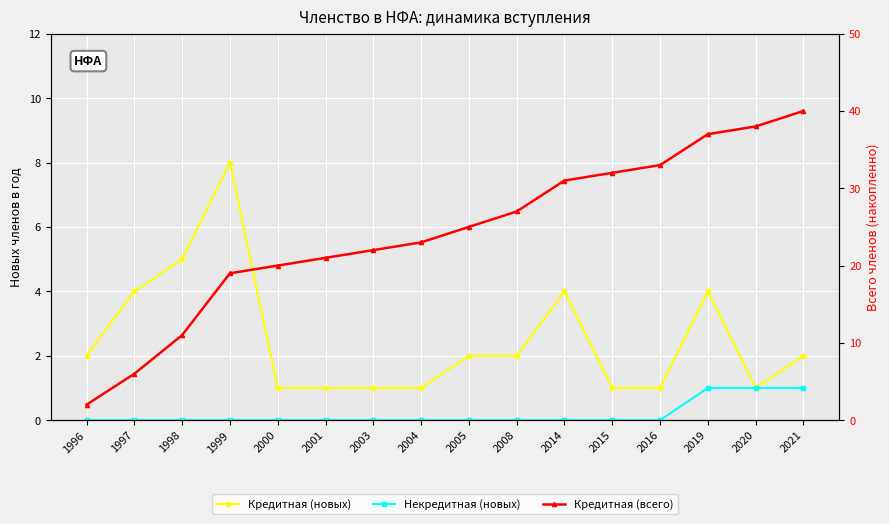

What value does the Кредитная (всего) series have at 2001, to the nearest 5?

20